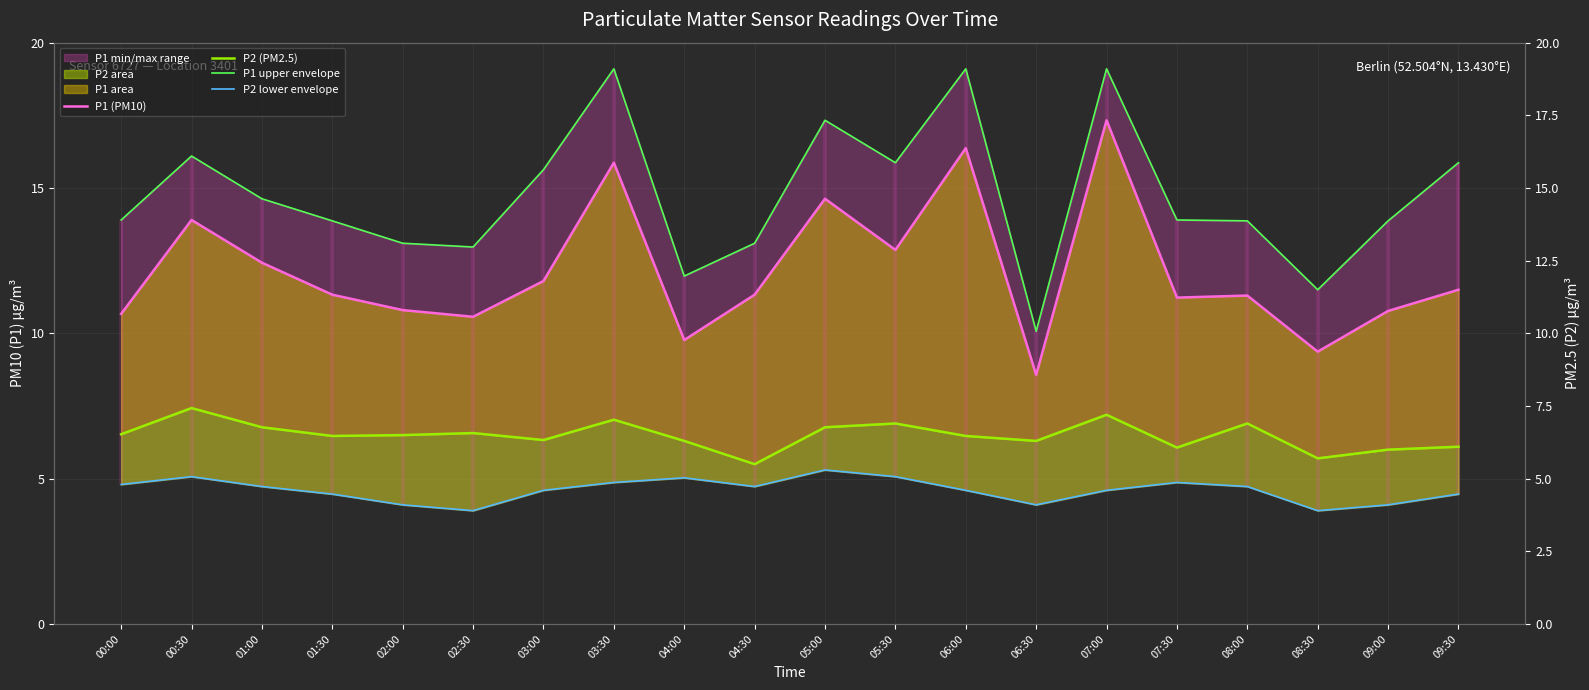

At how many categories does at least one series exceed 13?

16